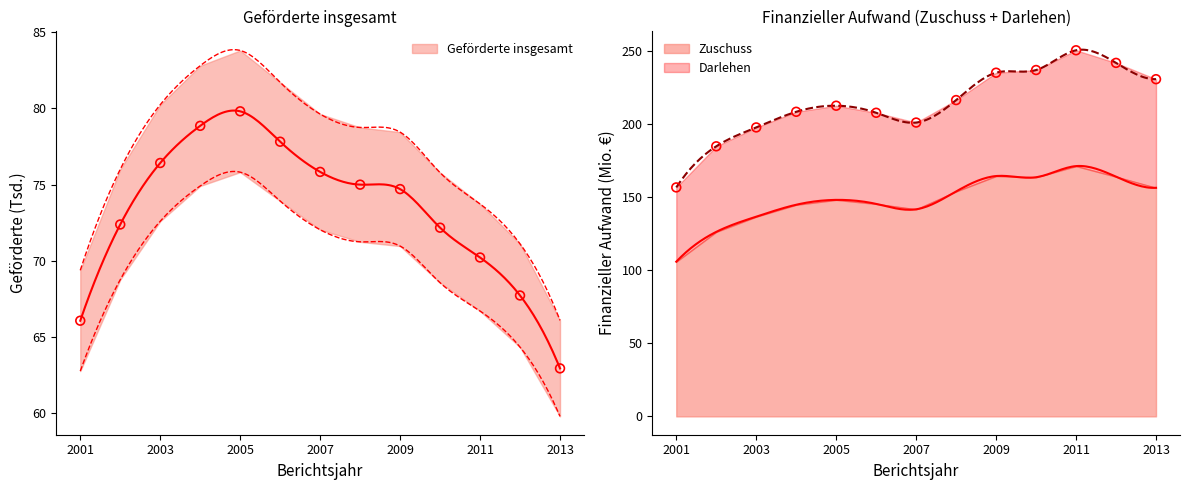

Is the value of Zuschuss at 2010 greater than the value of Geförderte insgesamt at 2007?

Yes